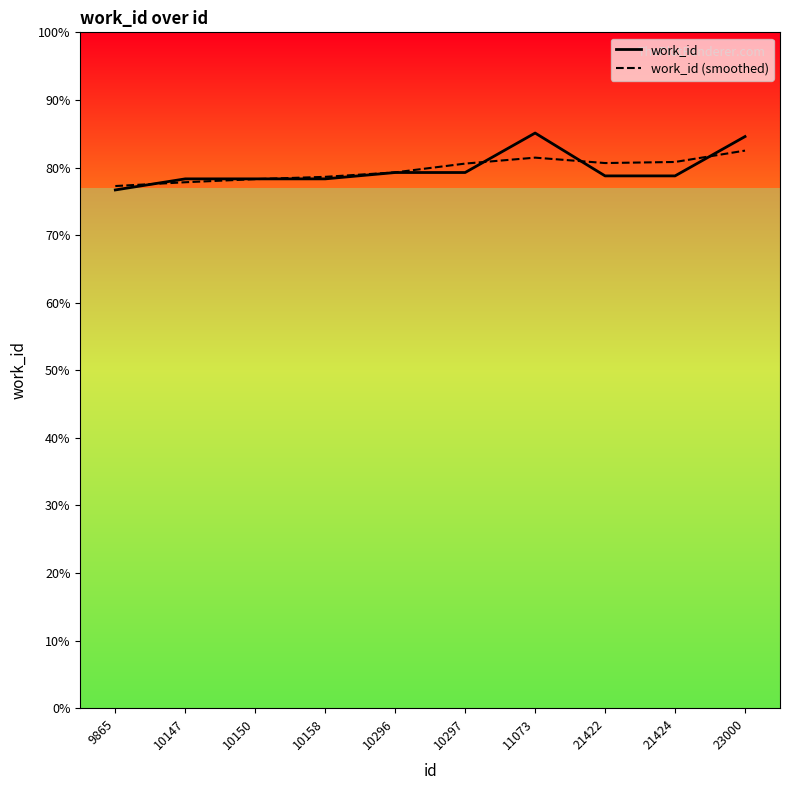

What are all the series names shown in the legend?

work_id, work_id (smoothed)